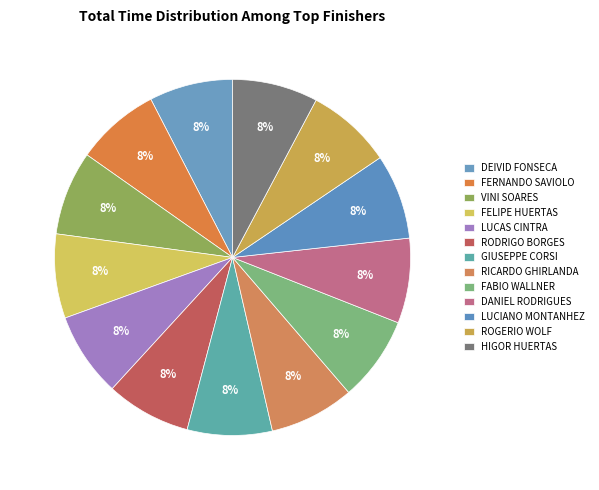

Combined, do VINI SOARES and RICARDO GHIRLANDA account for over 50%?

No